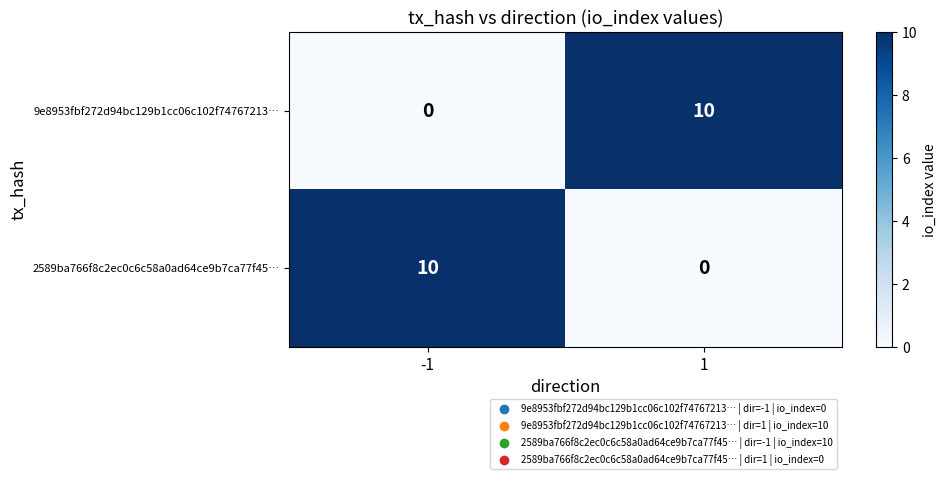

Rank the series at 1 from lowest to highest value.

2589ba766f8c2ec0c6c58a0ad64ce9b7ca77f45…, 9e8953fbf272d94bc129b1cc06c102f74767213…